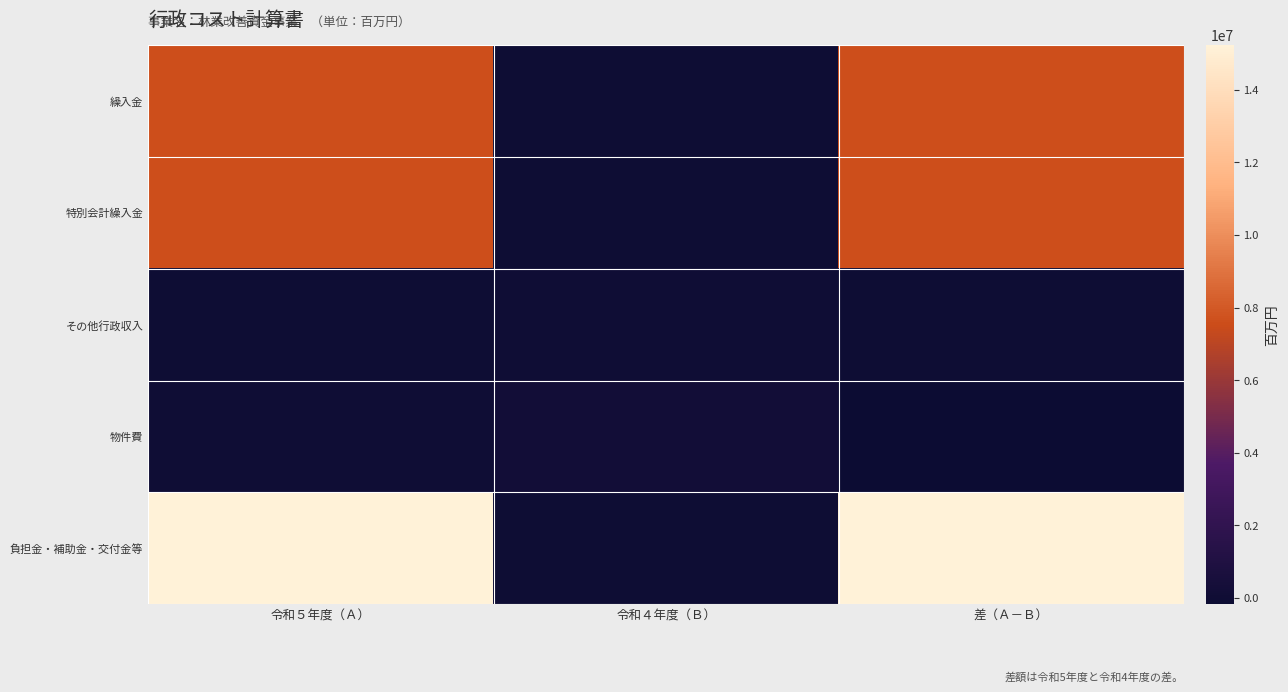

Which series has the largest range (max minus min)?

負担金・補助金・交付金等